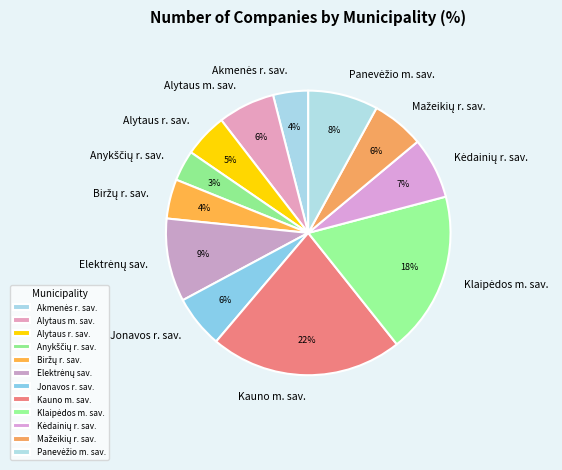

Is there a majority slice in this chart?

No